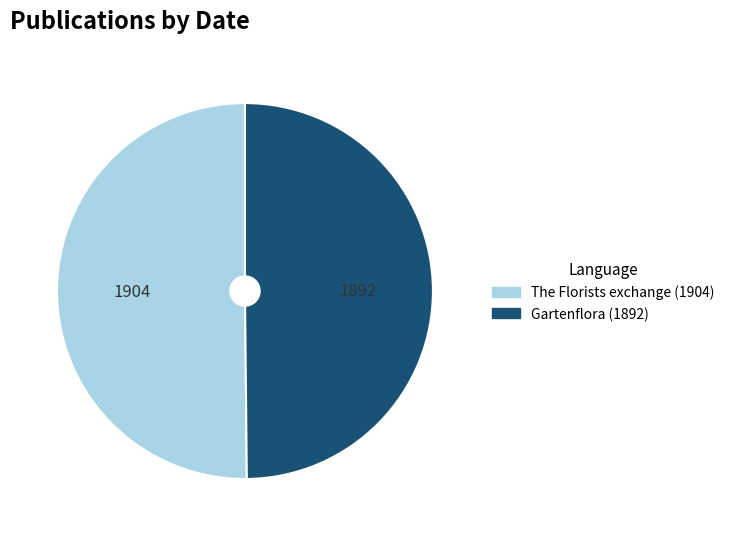

Is it true that The Florists exchange (1904) is 42% of the pie?

False